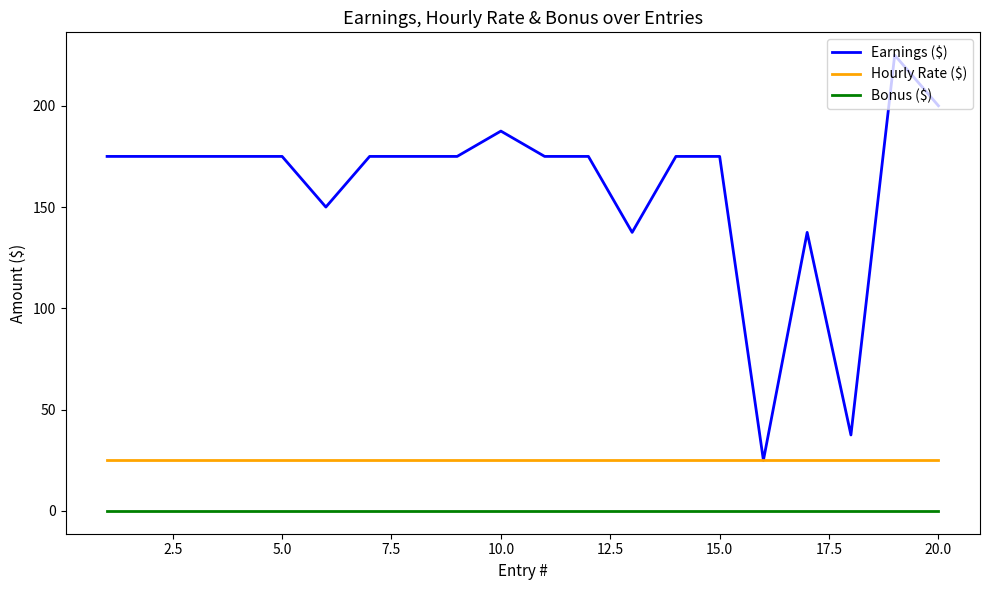

Which series has the largest total across all categories?

Earnings ($)